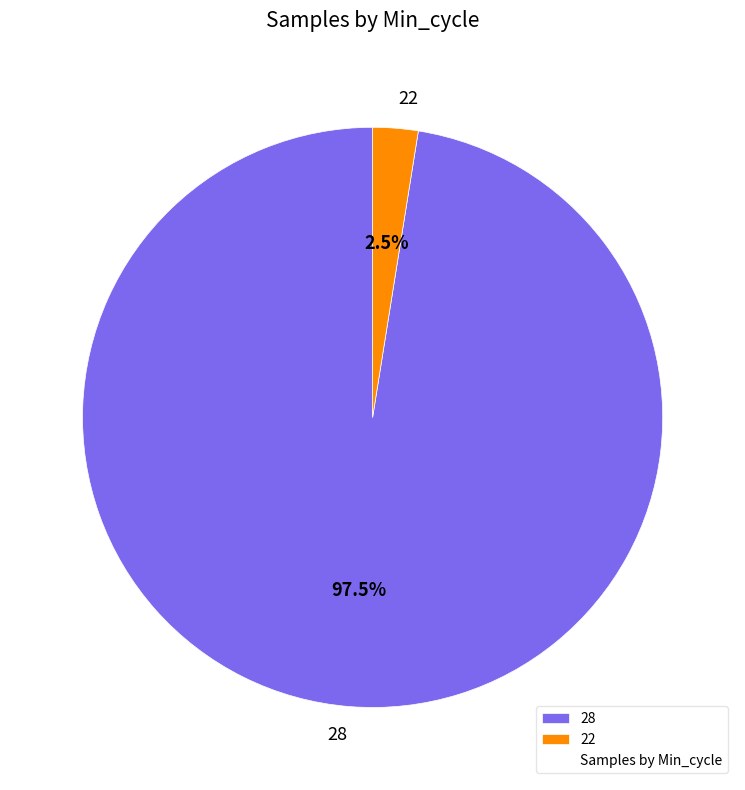

How much of the chart is everything except 28?

2.5%